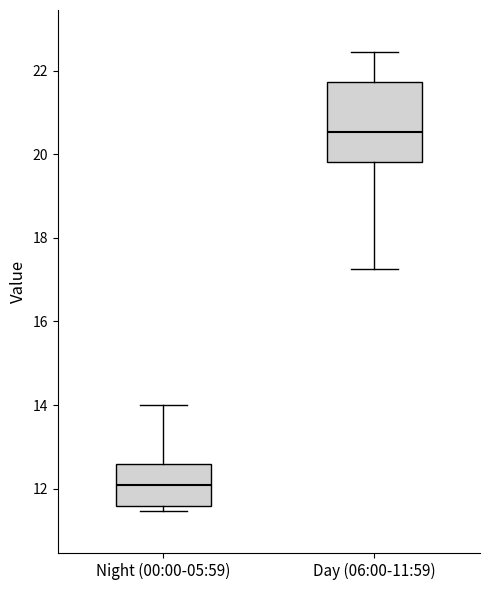

Reading left to right, transcribe this box plot: for each box, give where its median line is, the range the box spans, and where its two whiskers end, as read against the y-axis. The values are not printed on the chart, so give them approximately, as read against the axis.

Night (00:00-05:59): median 12.0, box 11.6 to 12.6, whiskers 11.4 to 14.0
Day (06:00-11:59): median 20.6, box 19.8 to 21.8, whiskers 17.2 to 22.4